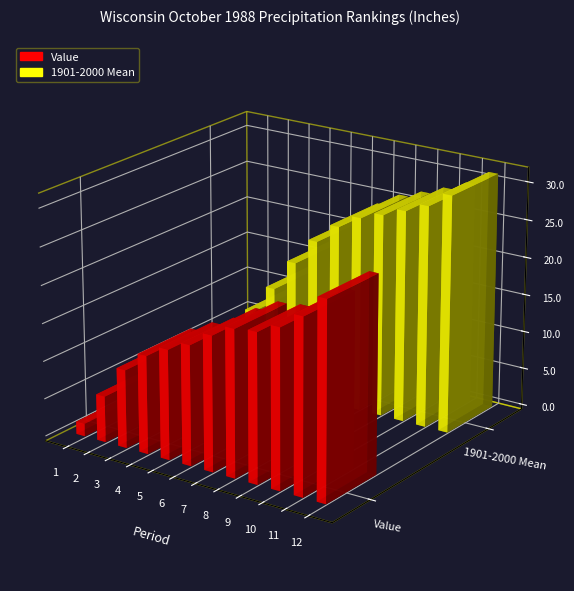

Reading right to left, extract all data points from this chart.

Value: 25.9	23.0	21.0	19.6	19.3	17.8	15.8	14.5	12.9	10.3	6.1	1.7
1901-2000 Mean: 31.3	29.3	28.0	26.9	25.8	24.0	21.4	17.9	13.7	9.9	6.1	2.4